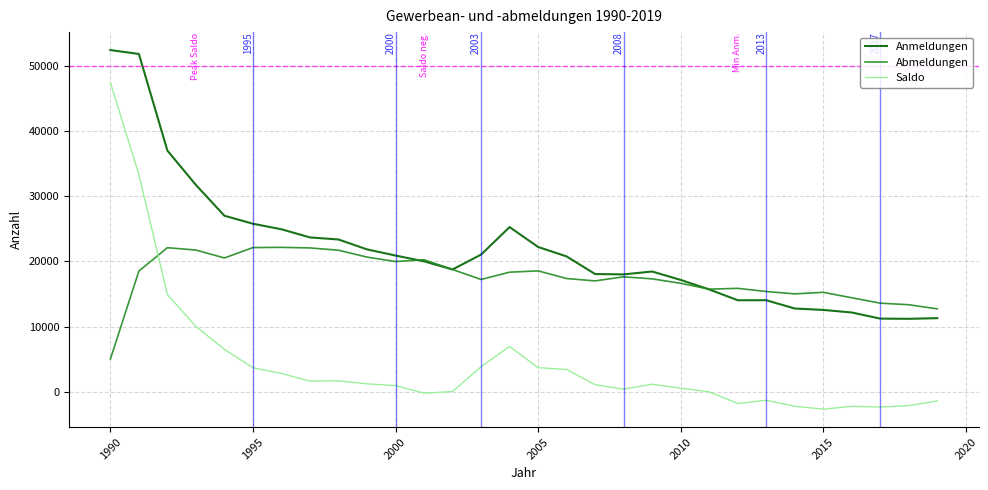

True or false: Anmeldungen and Saldo cross at least once.

False